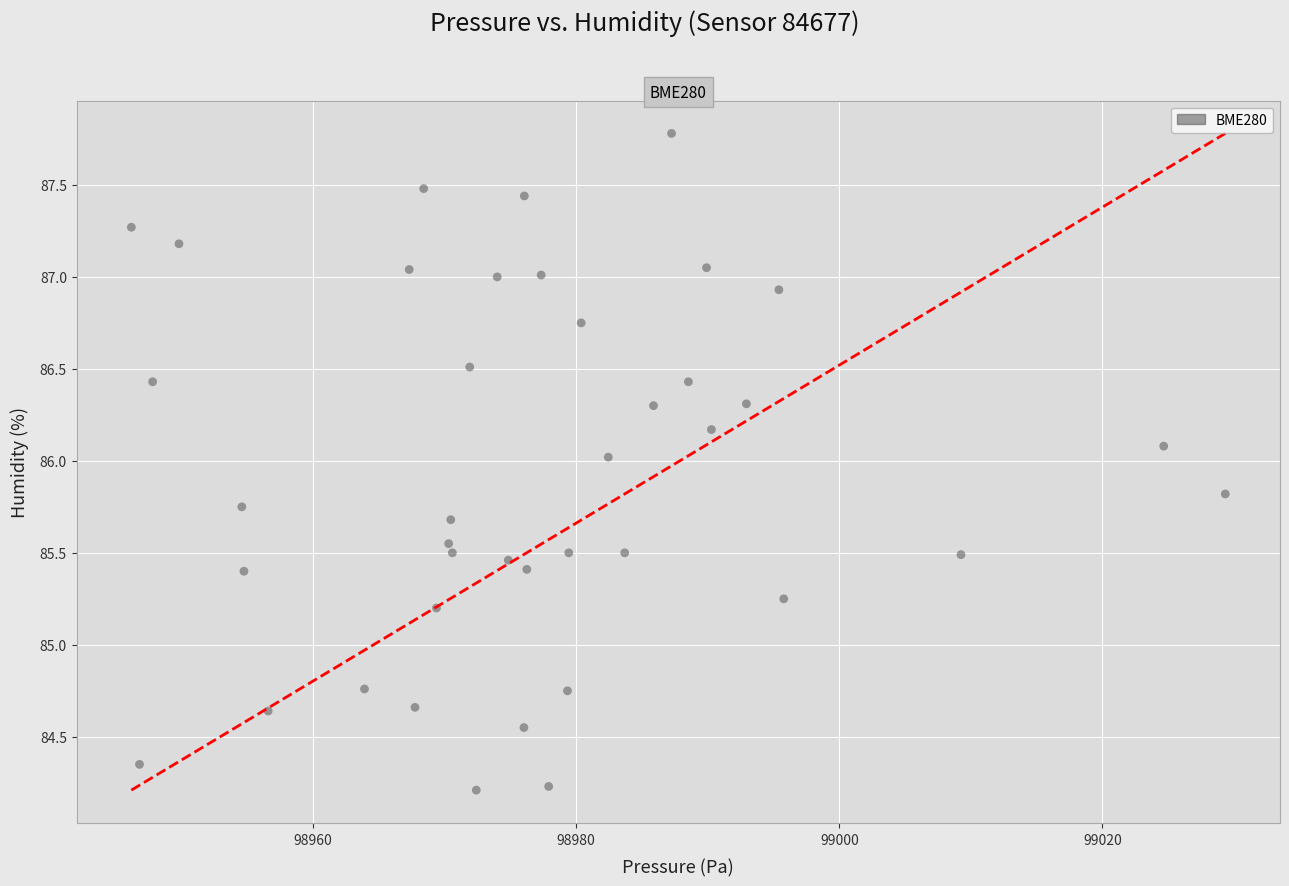

What is the range of X values (max minus min)?

83.1